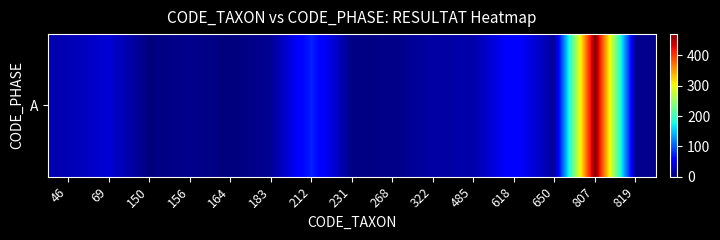

At which category does the chart reach its minimum across all series?

164